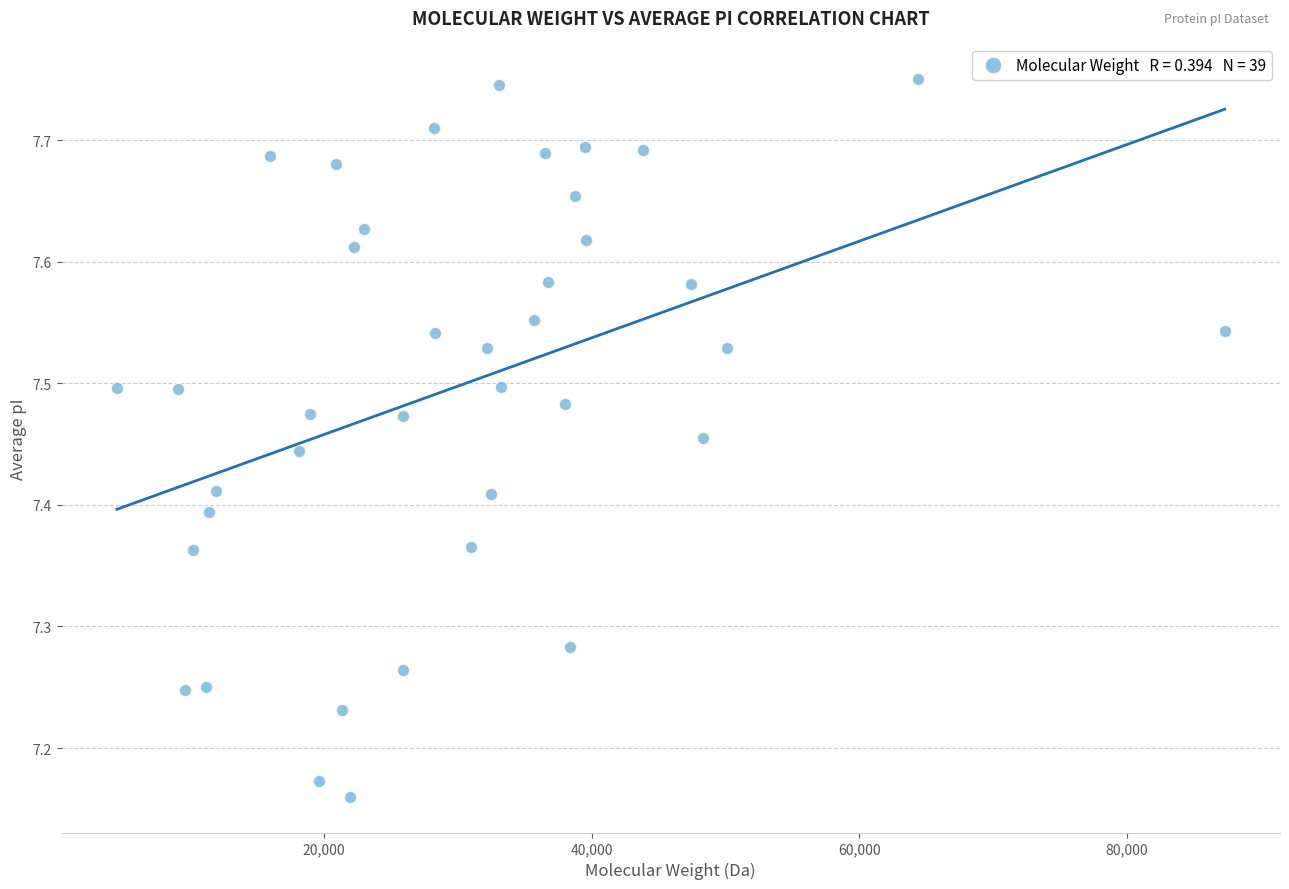

What is the range of Y values (max minus min)?

0.6